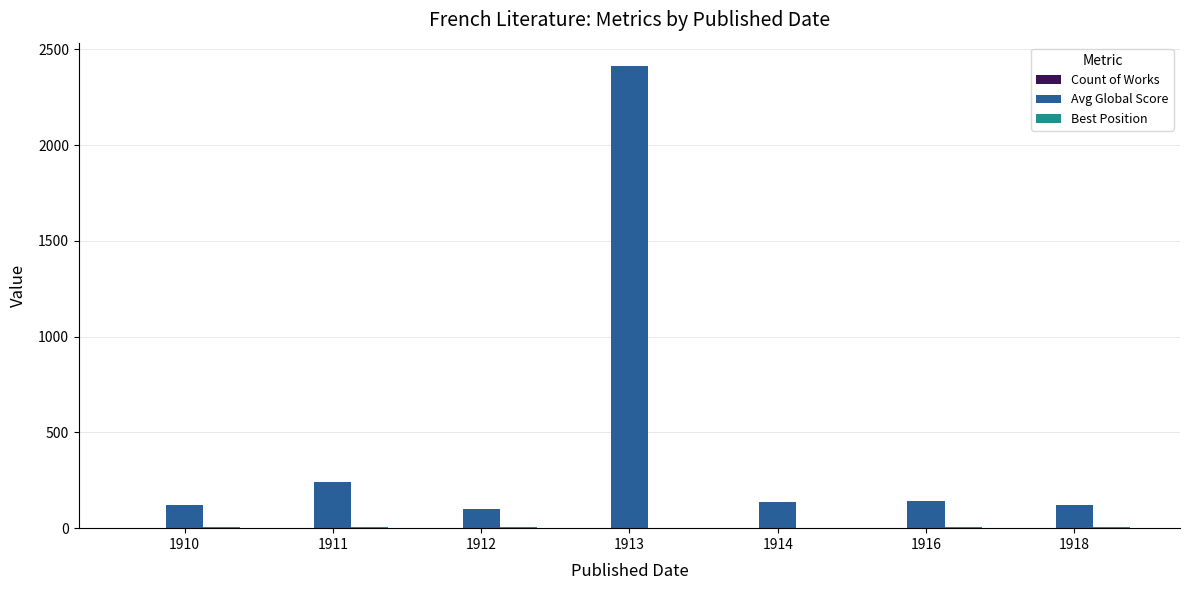

Which series has the widest spread of values?

Avg Global Score